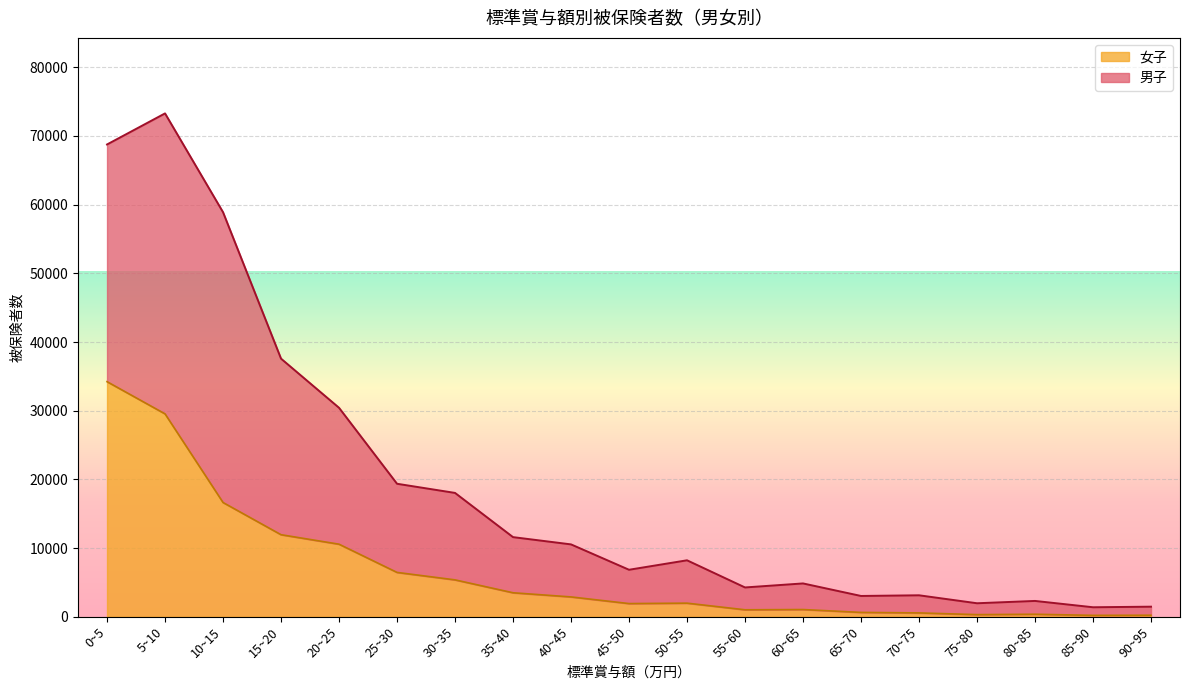

What are all the series names shown in the legend?

女子, 男子